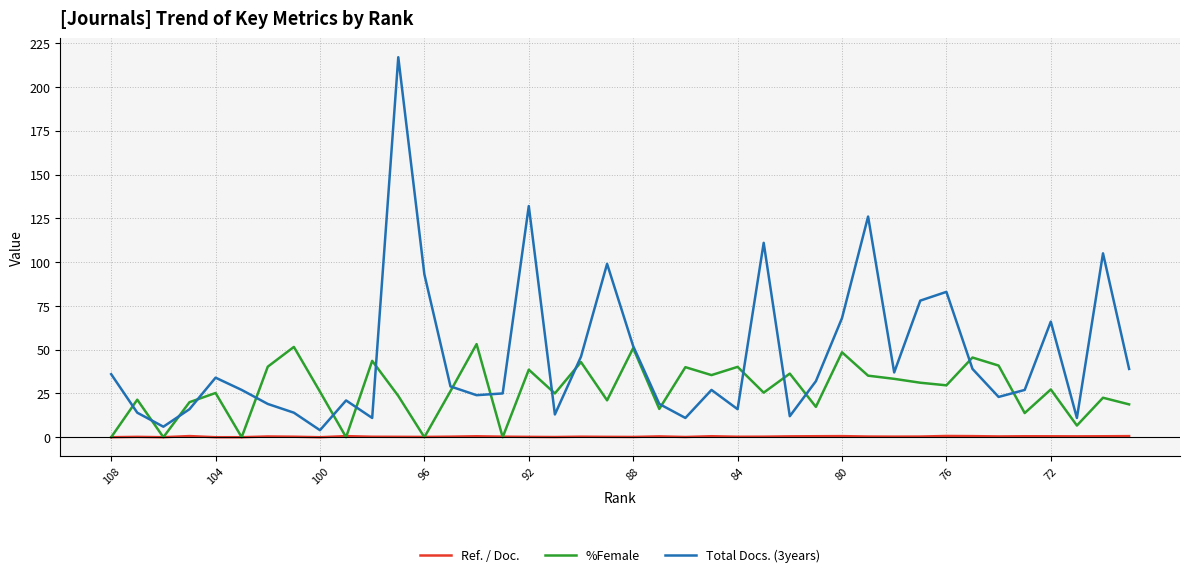

Which series has the largest total across all categories?

Total Docs. (3years)